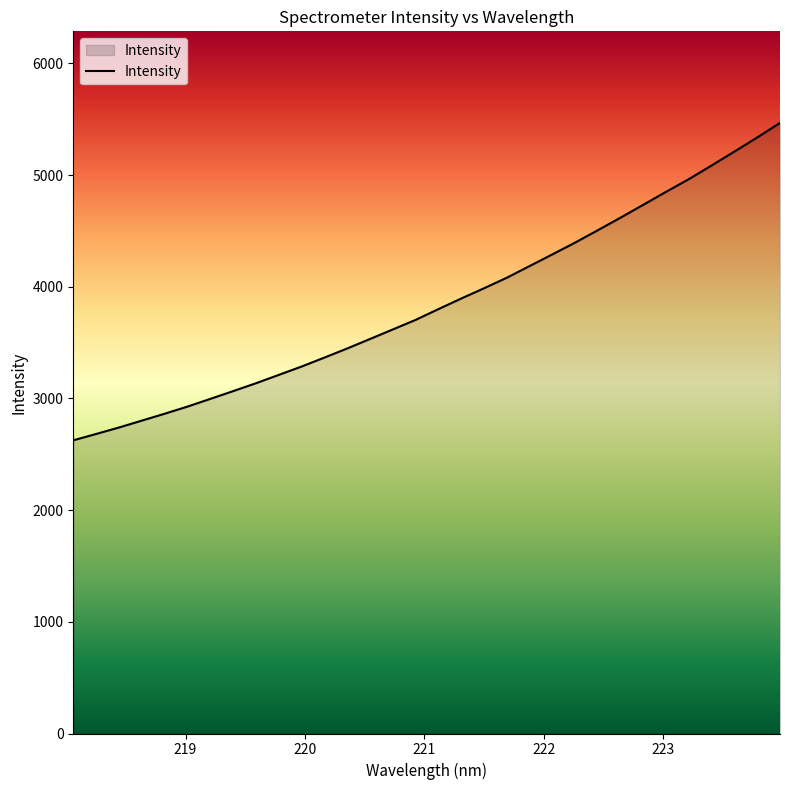

What is the difference between the second highest and minimum values?

2711.9